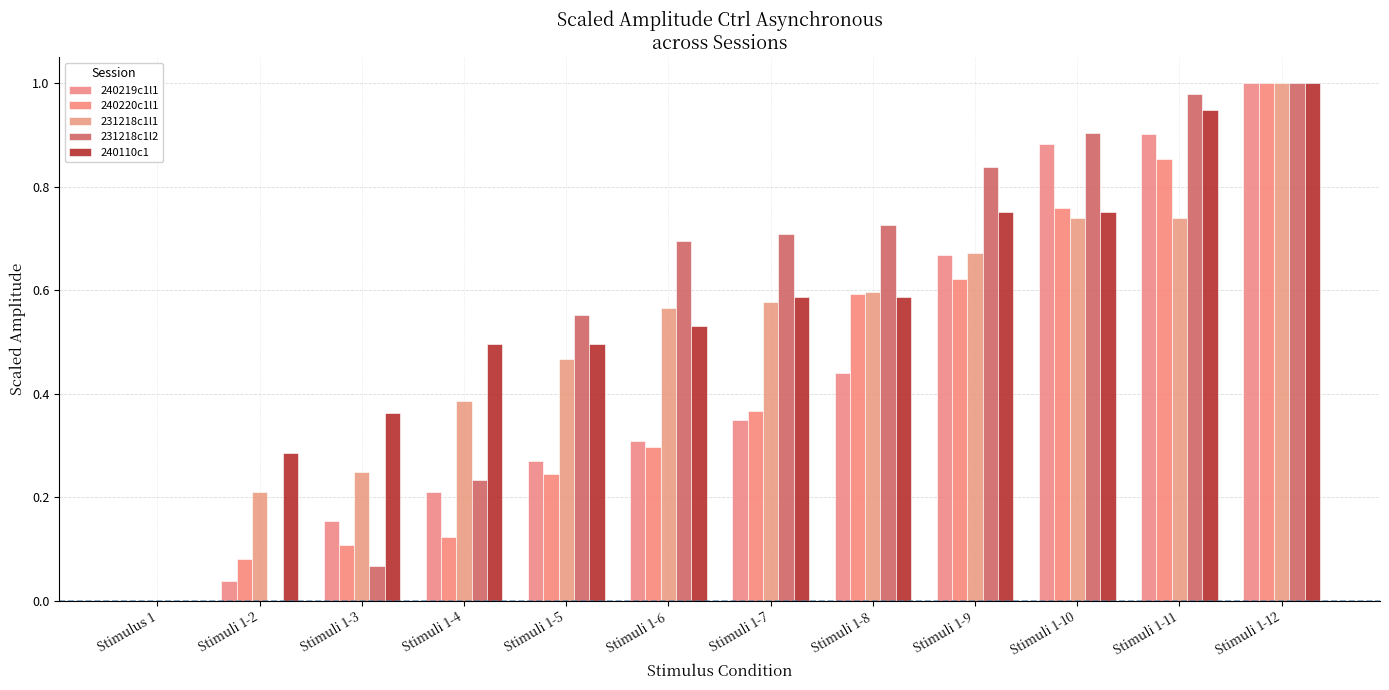

What is the value of the 231218c1l2 bar at the 11th from the left?

1.0